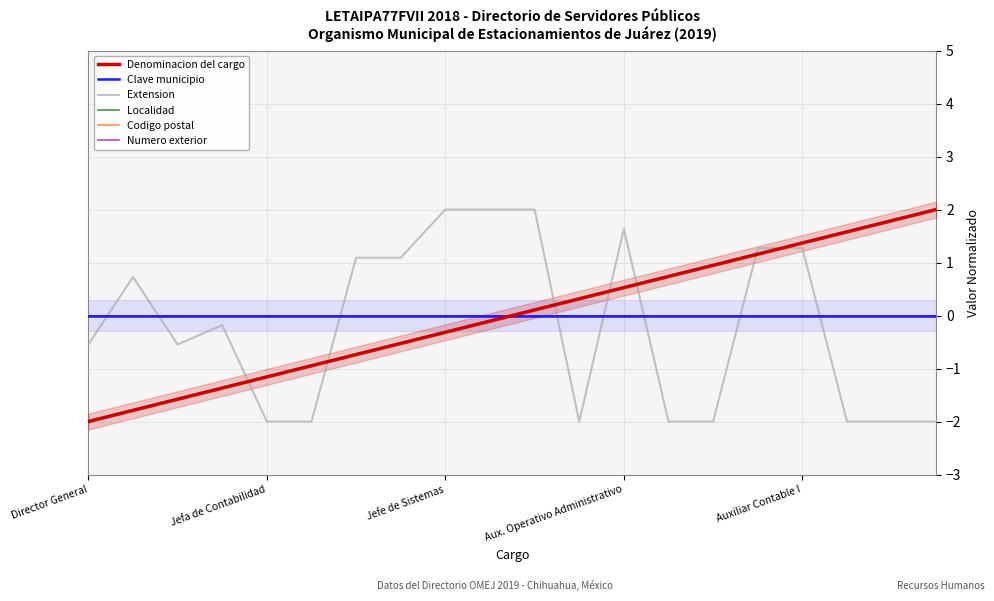

At Director General, list the series in order from largest to smallest.

Clave municipio, Localidad, Codigo postal, Numero exterior, Extension, Denominacion del cargo